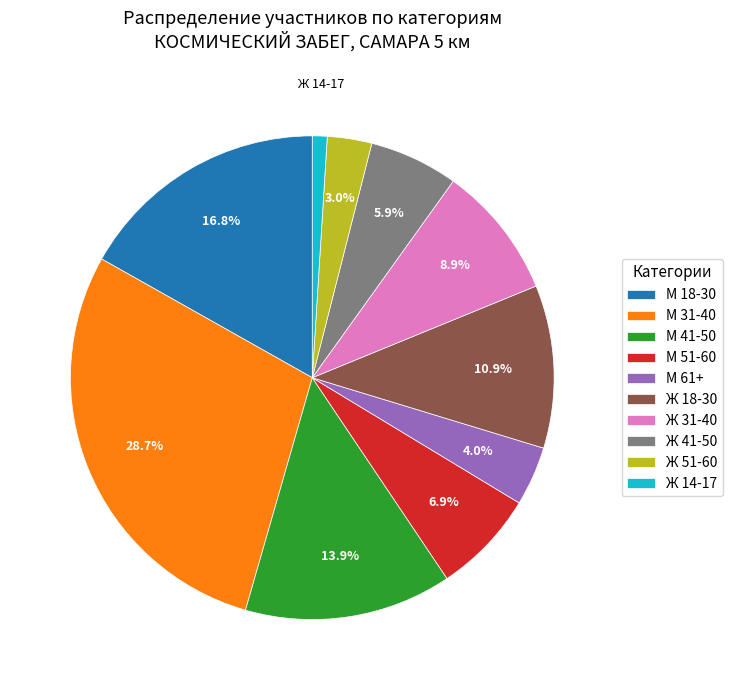

The Ж 31-40 slice represents 1% of the pie. True or false?

False